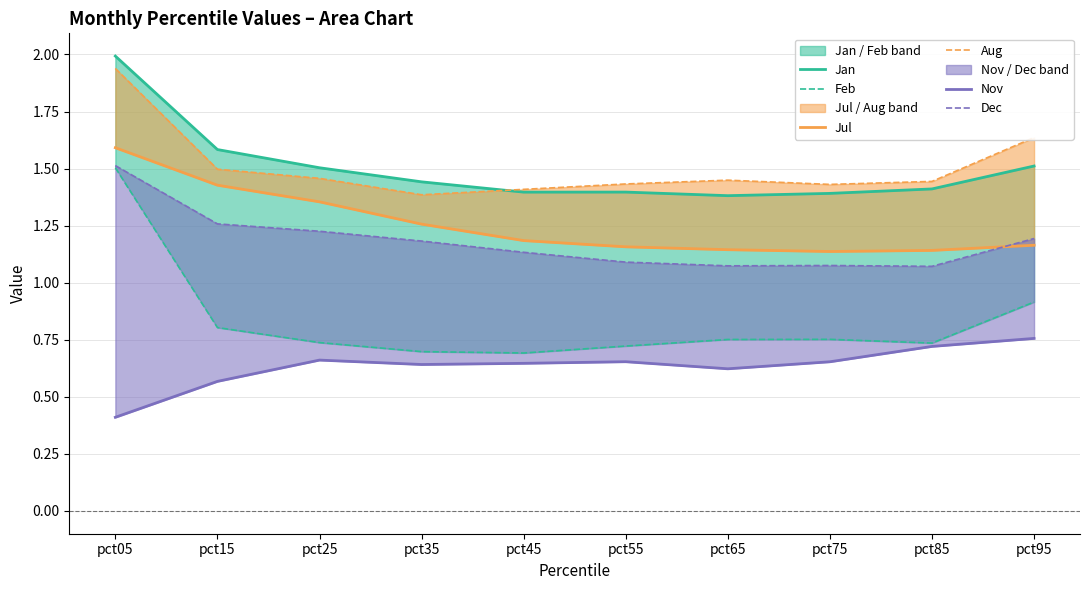

What is the total value across all series at pct65?

6.4